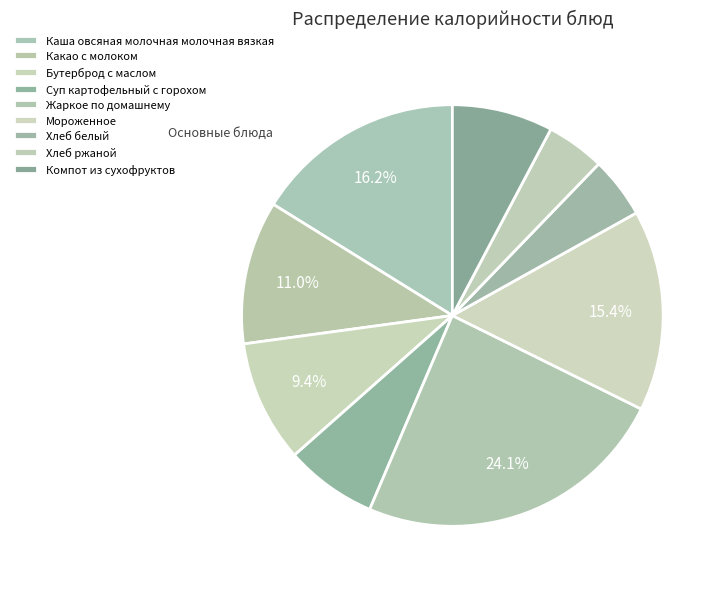

True or false: Какао с молоком accounts for 11% of the total.

True